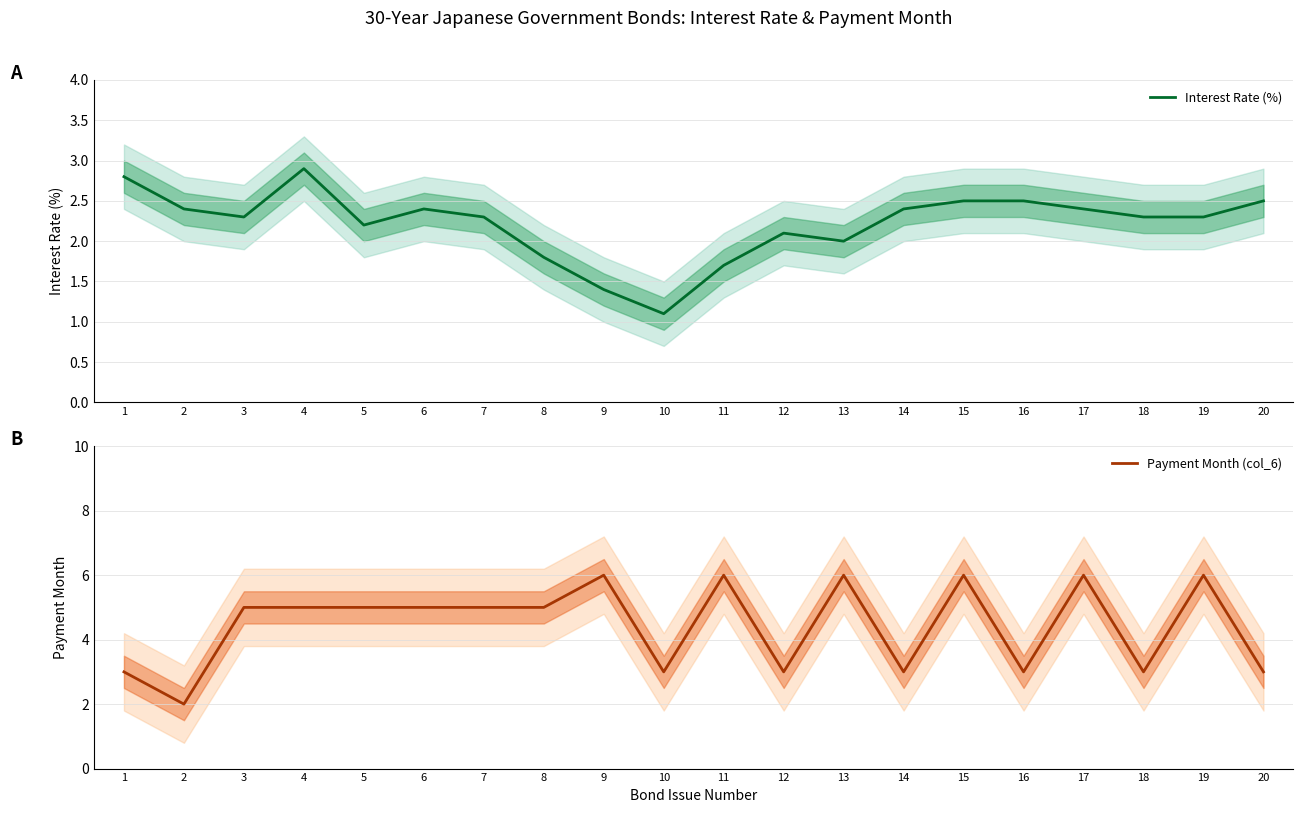

True or false: Interest Rate (%) and Payment Month (col_6) intersect in this chart.

True